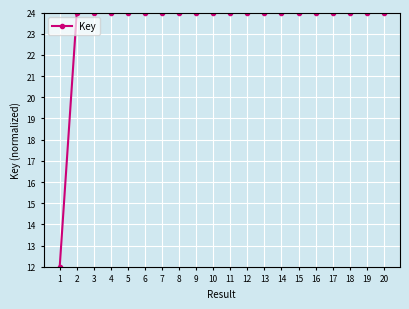

How many values exceed 23?

19